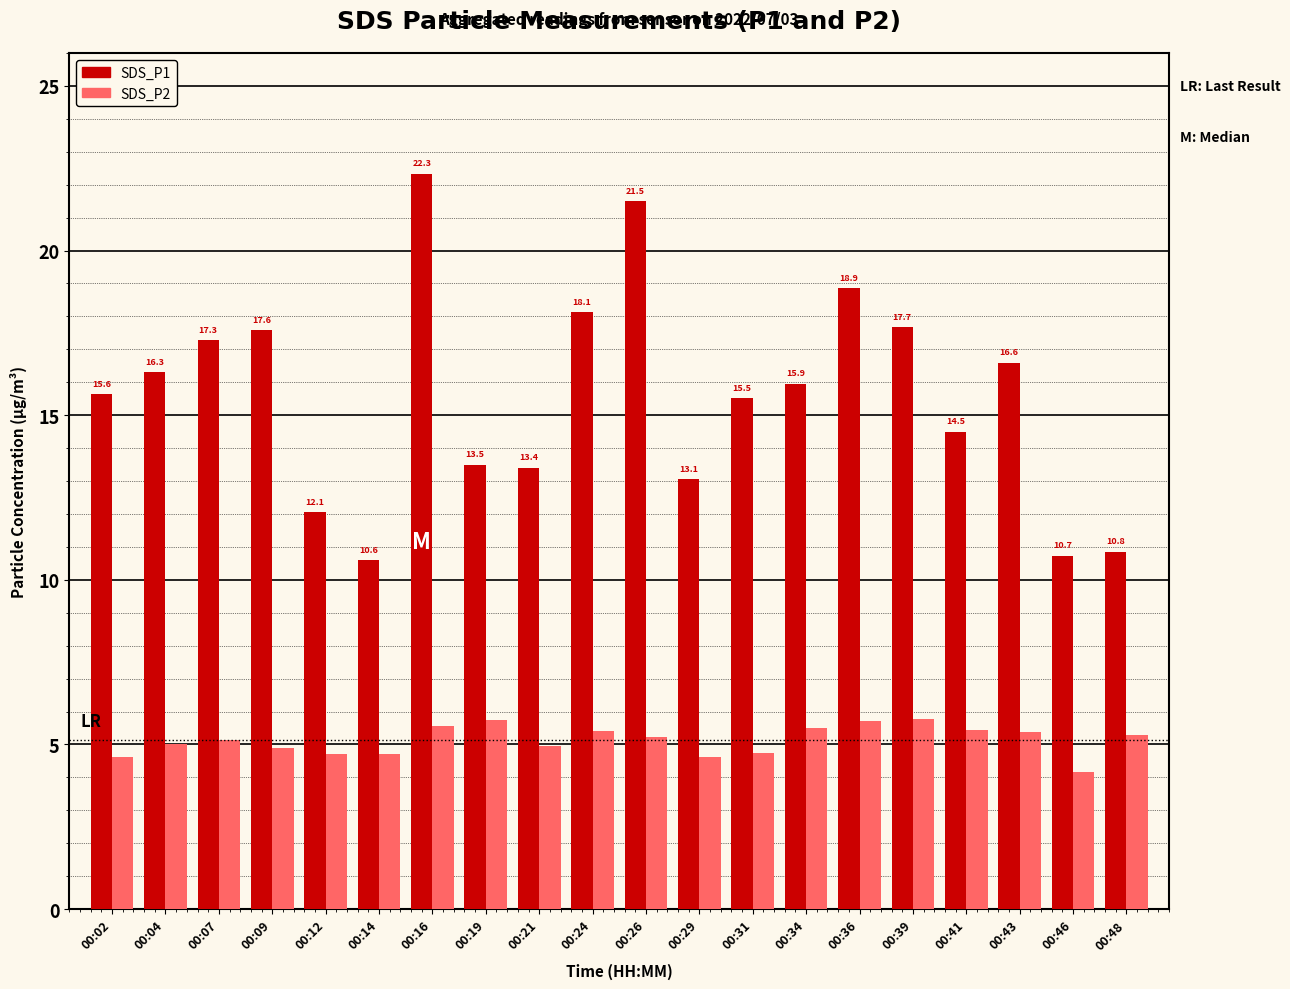

How many categories are shown in the chart?

20